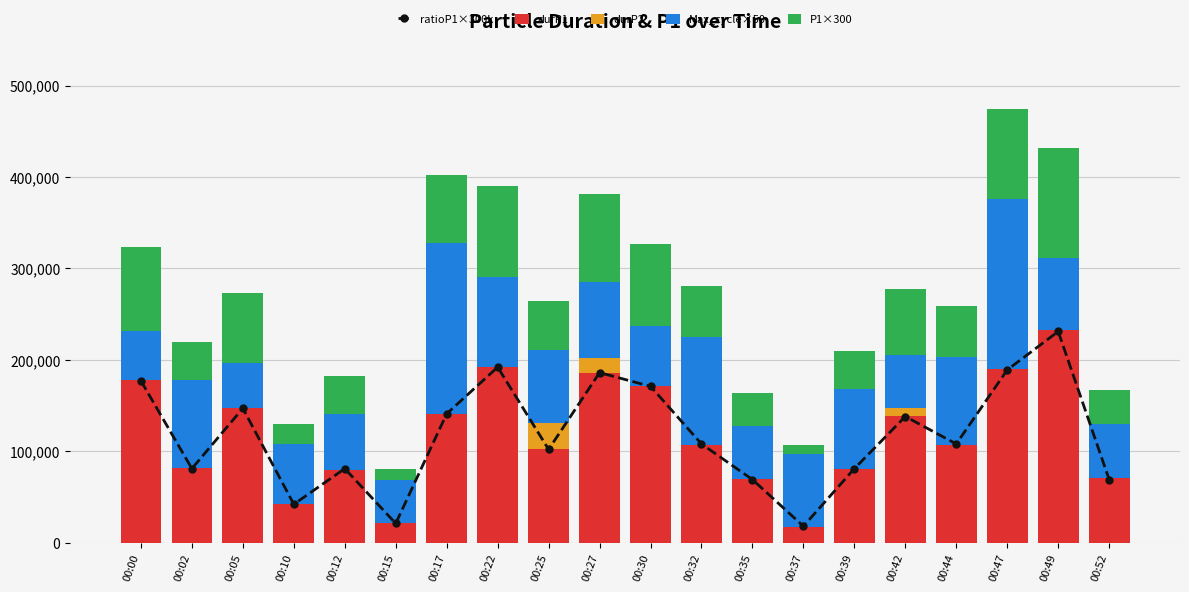

How many values in the P1×300 series exceed 55641?

9